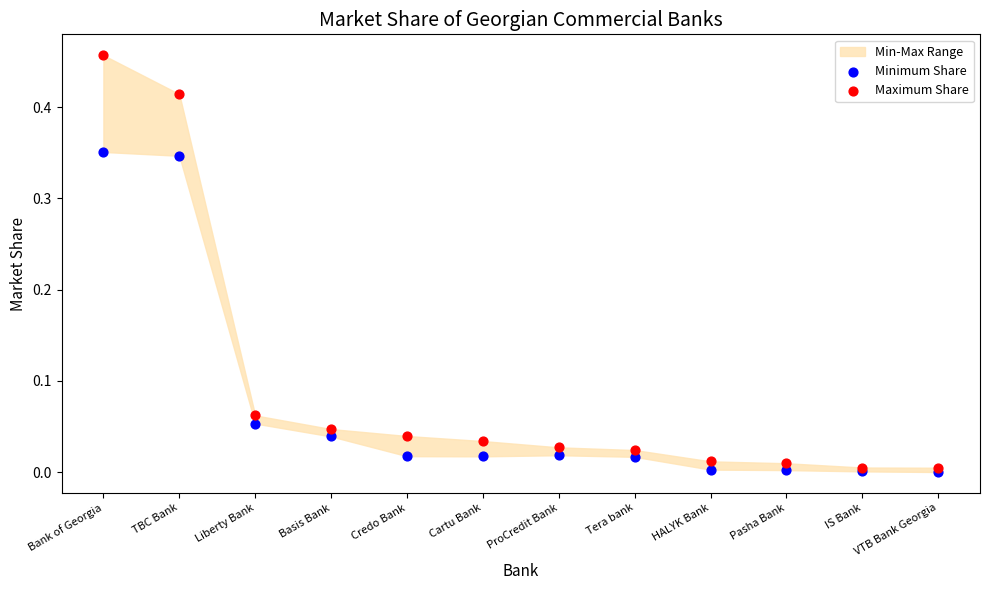

Which series contains the highest Y value?

Maximum Share